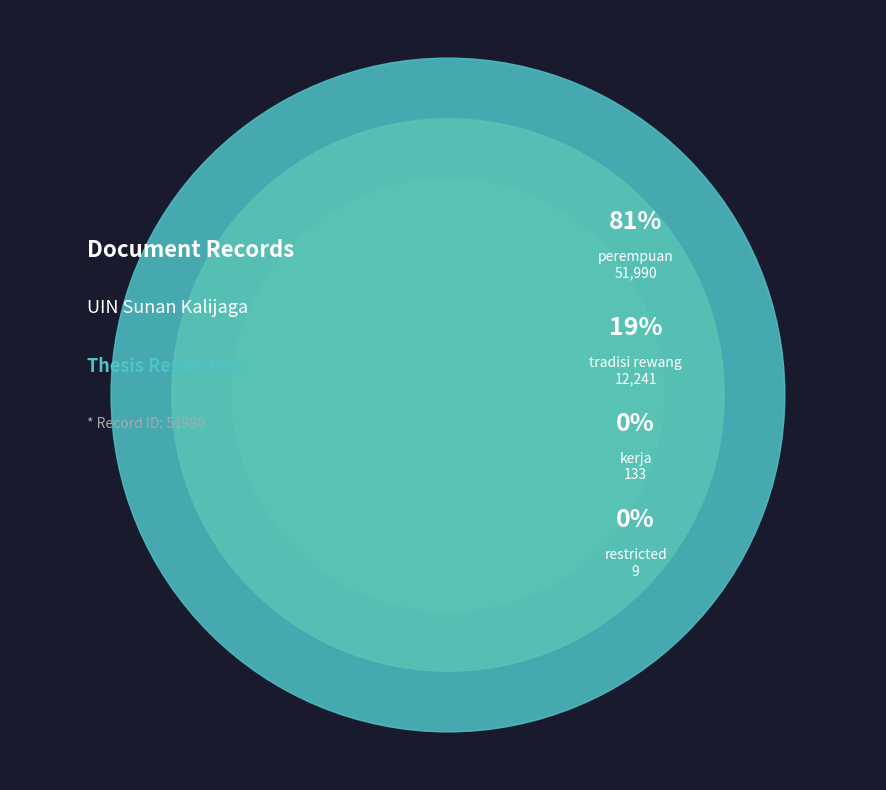

What is the change in value from tradisi rewang to kerja?

-12108